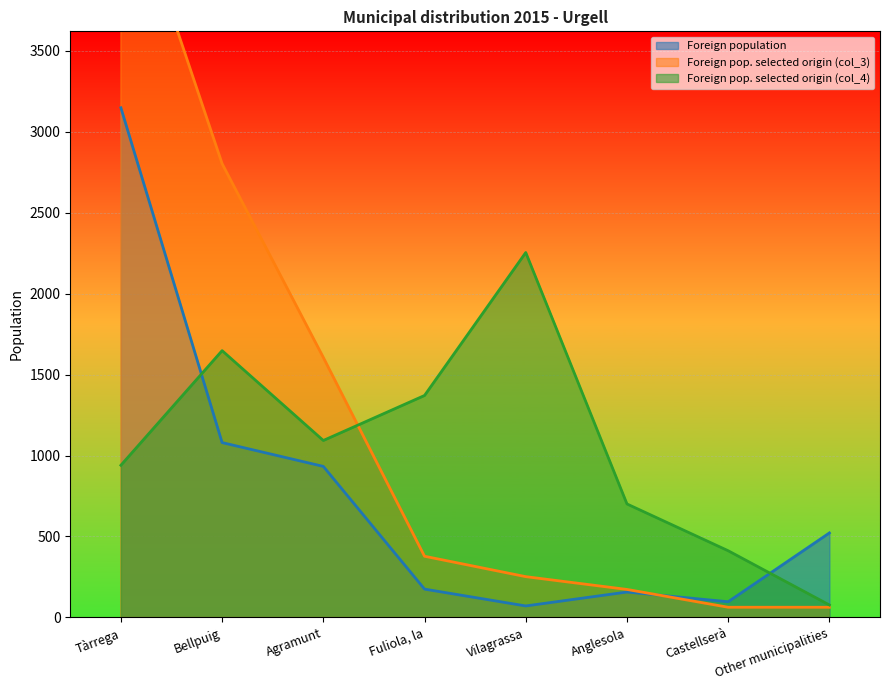

What is the difference between the Foreign population values at Agramunt and Bellpuig?

147